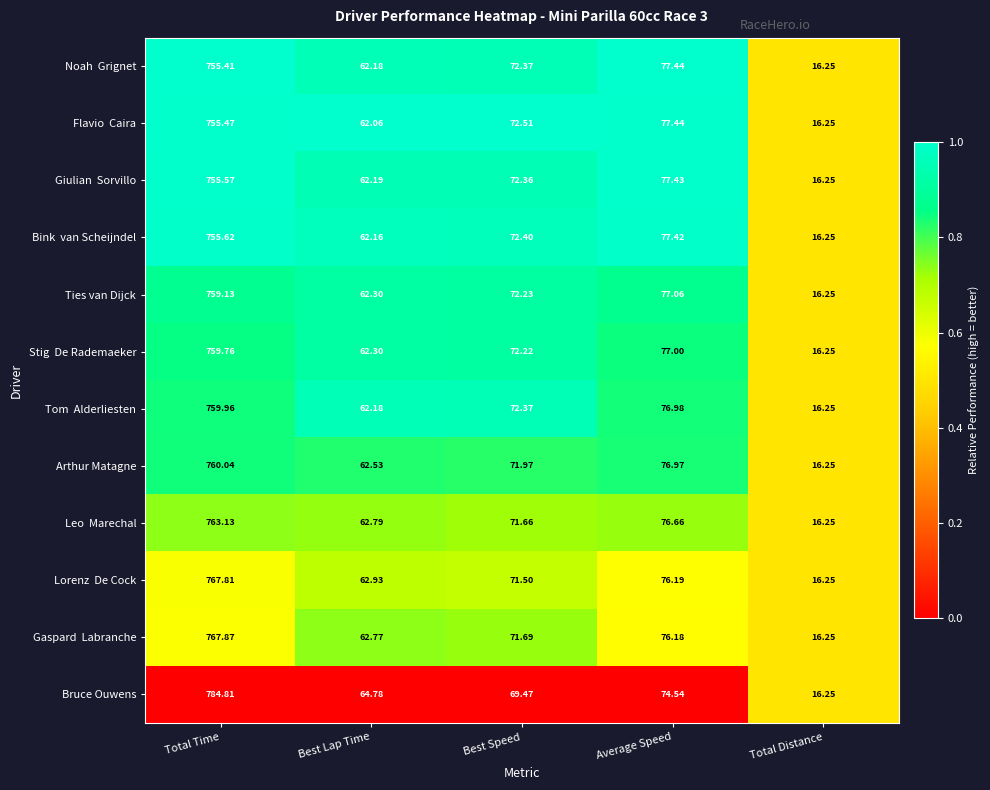

Which series has the widest spread of values?

Bruce Ouwens